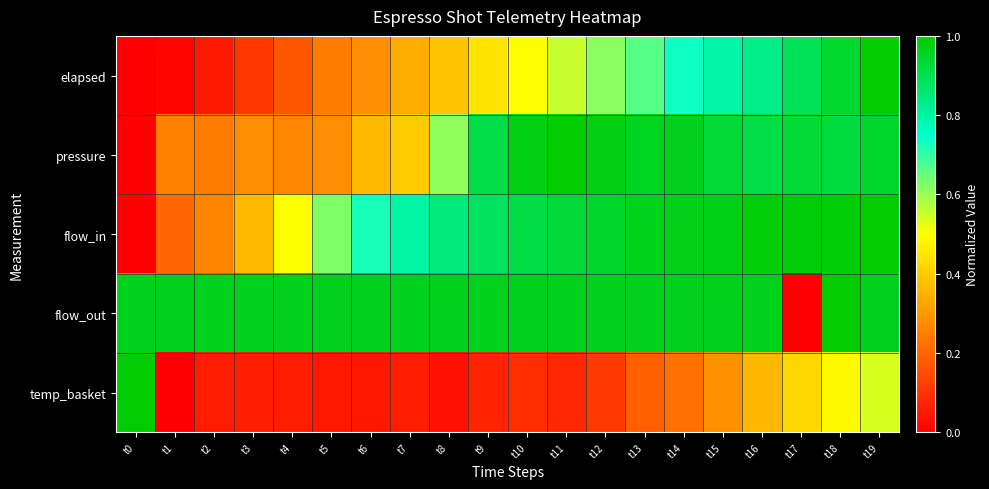

Which series has the largest range (max minus min)?

elapsed